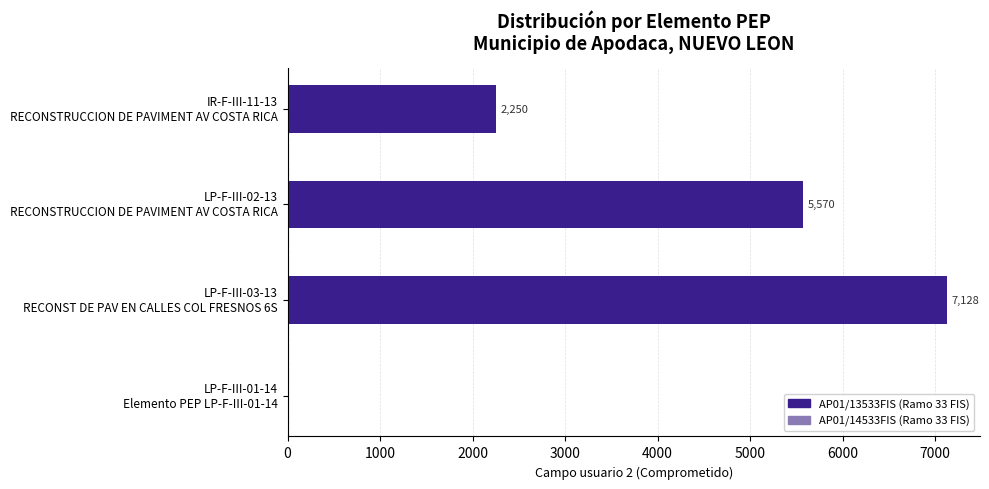

What is the maximum value shown in the chart?

7128